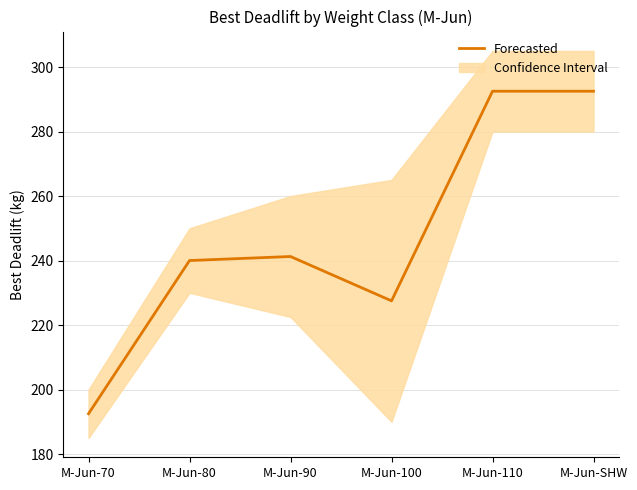

How many points are lower than both their immediate neighbors (excluding endpoints)?

1